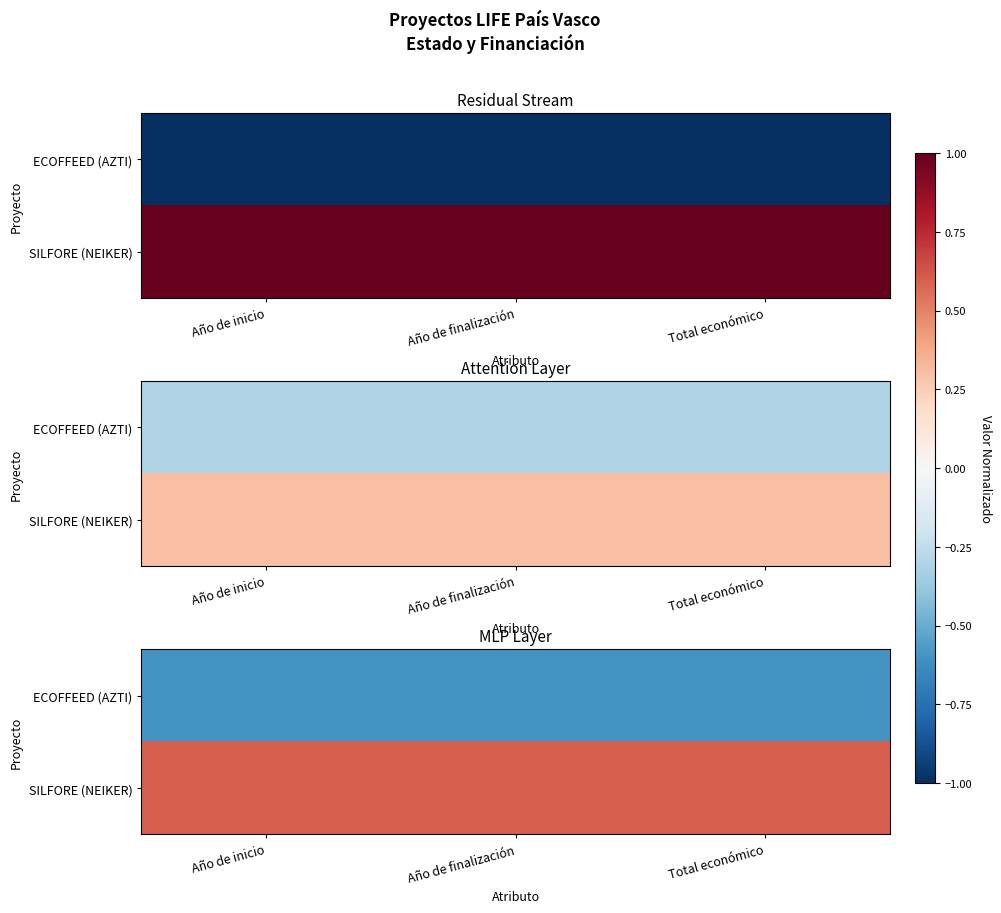

At which category does the chart reach its peak across all series?

Año de inicio